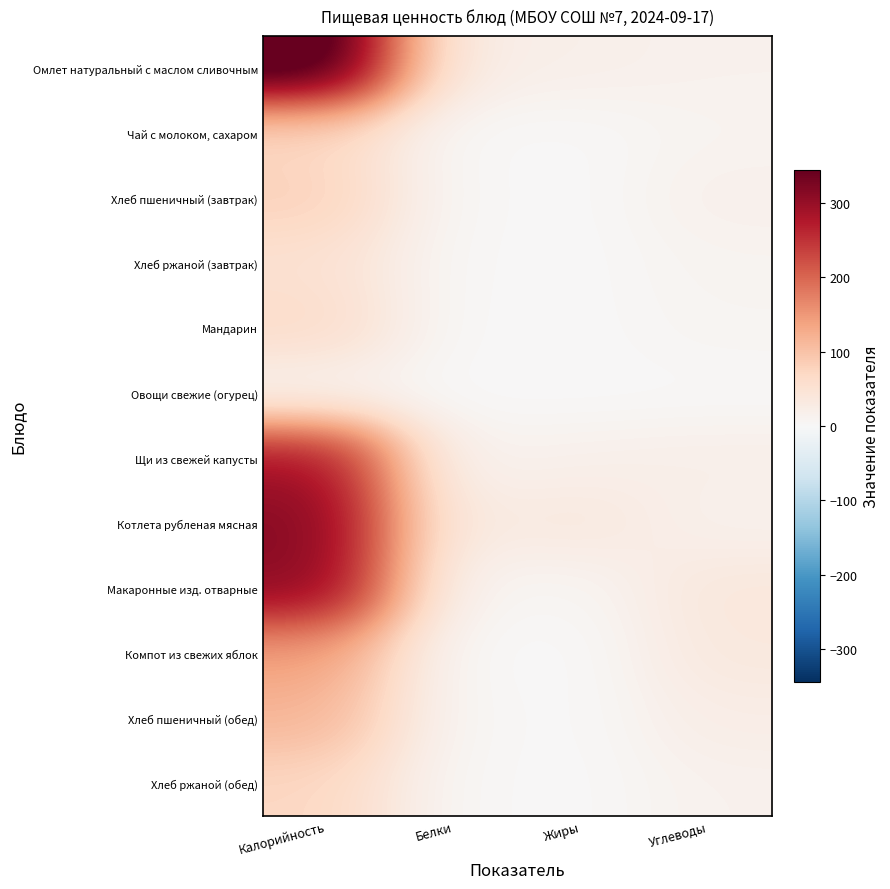

Which series has the widest spread of values?

Омлет натуральный с маслом сливочным